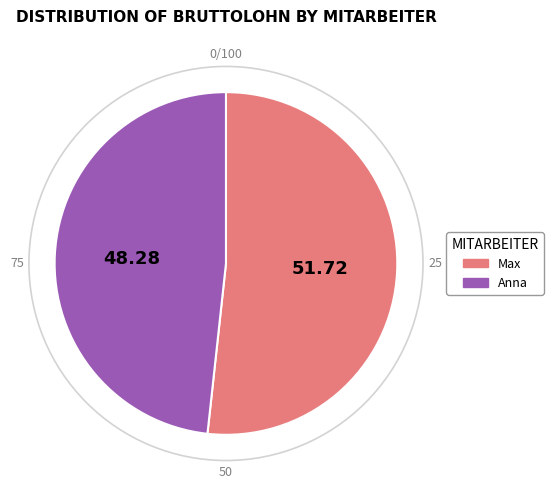

Does any single category account for the majority?

Yes